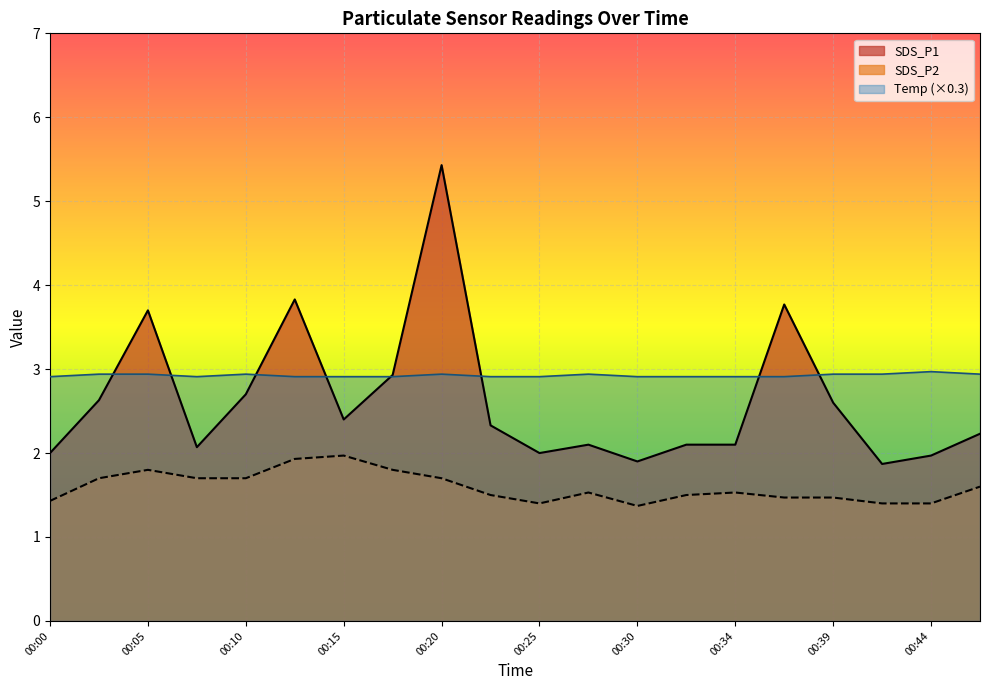

How many lines are shown in the chart?

3